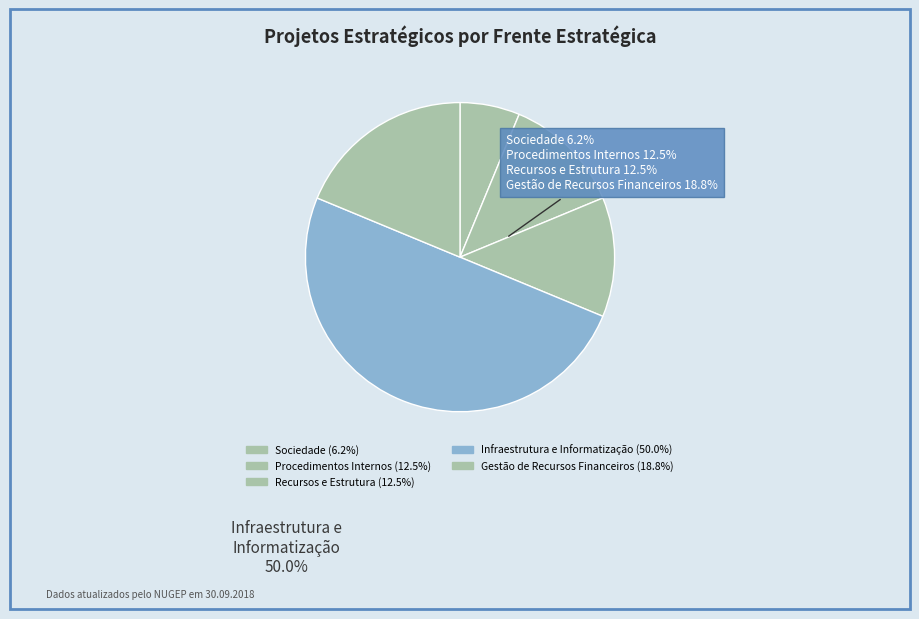

How many segments does this pie chart have?

5